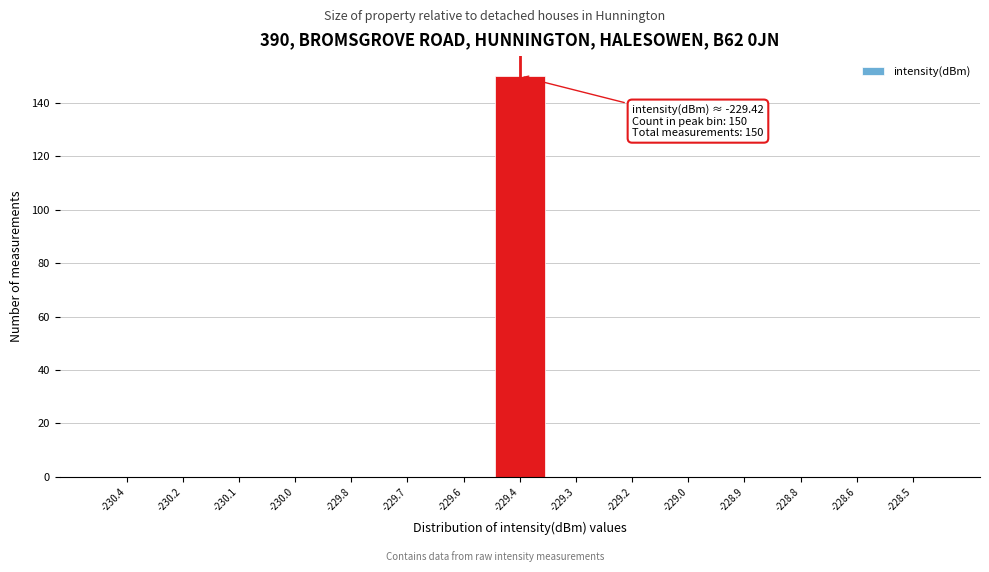

Reading left to right, list all the values displayed in this chart.

-230.4=0	-230.2=0	-230.1=0	-230.0=0	-229.8=0	-229.7=0	-229.6=0	-229.4=150	-229.3=0	-229.2=0	-229.0=0	-228.9=0	-228.8=0	-228.6=0	-228.5=0